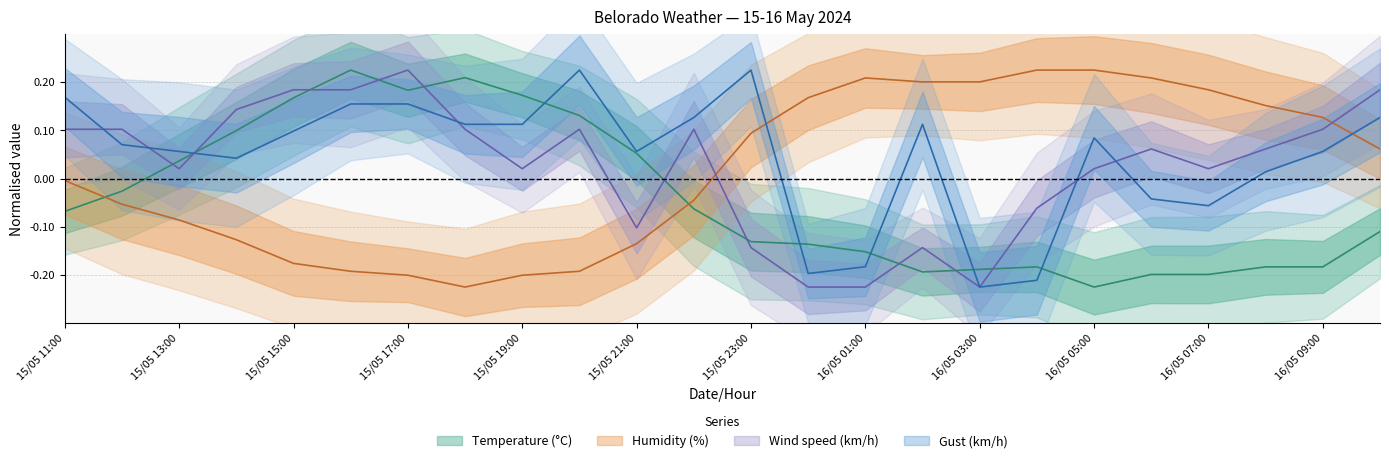

After their last crossing, which series has the higher values: Wind speed (km/h) or Humidity (%)?

Wind speed (km/h)